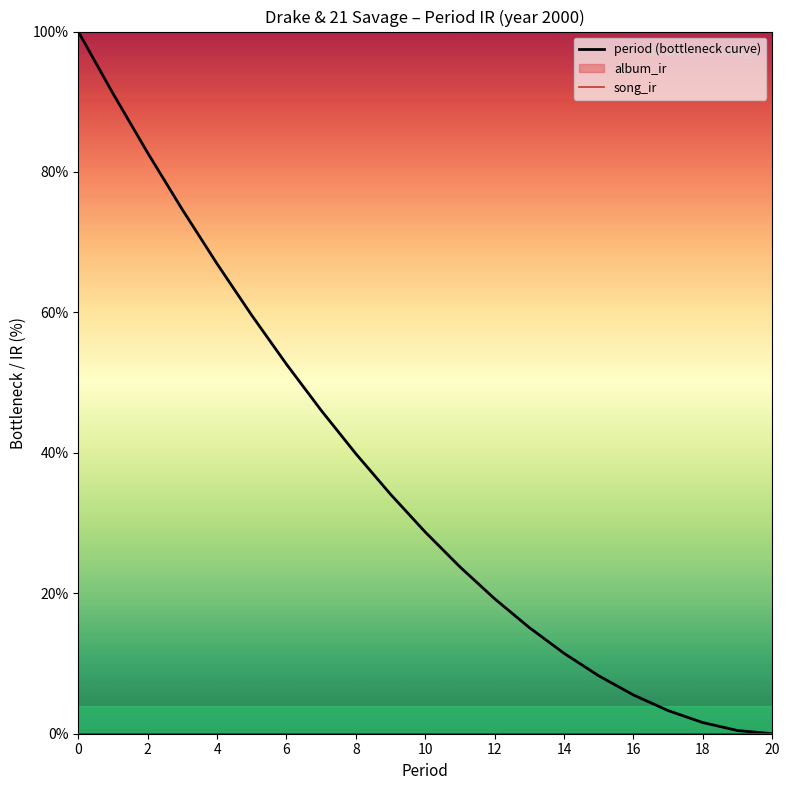

Does the chart have visible grid lines?

No